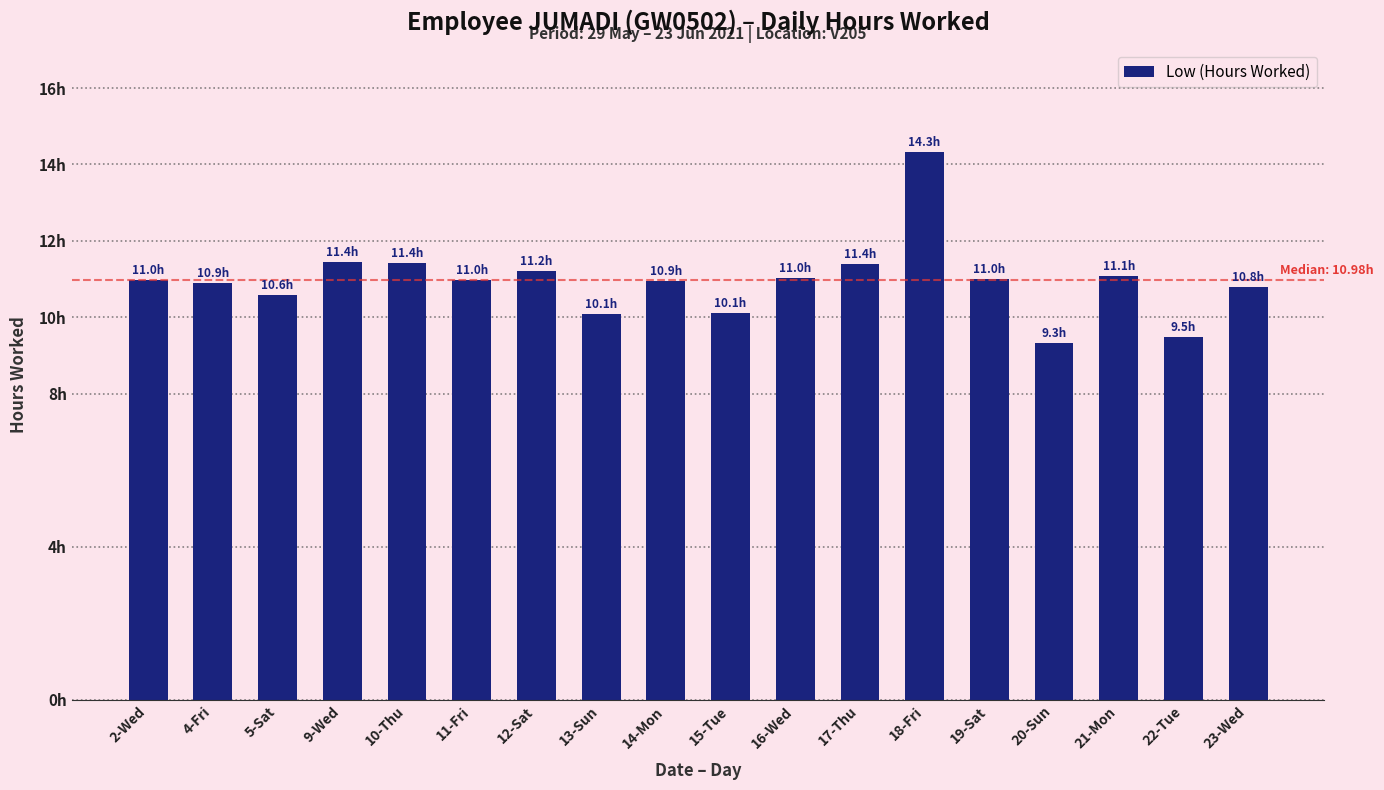

Reading right to left, what are all the values shown in this chart?

23-Wed=10.8	22-Tue=9.5	21-Mon=11.1	20-Sun=9.3	19-Sat=11.0	18-Fri=14.3	17-Thu=11.4	16-Wed=11.0	15-Tue=10.1	14-Mon=10.9	13-Sun=10.1	12-Sat=11.2	11-Fri=11.0	10-Thu=11.4	9-Wed=11.4	5-Sat=10.6	4-Fri=10.9	2-Wed=11.0